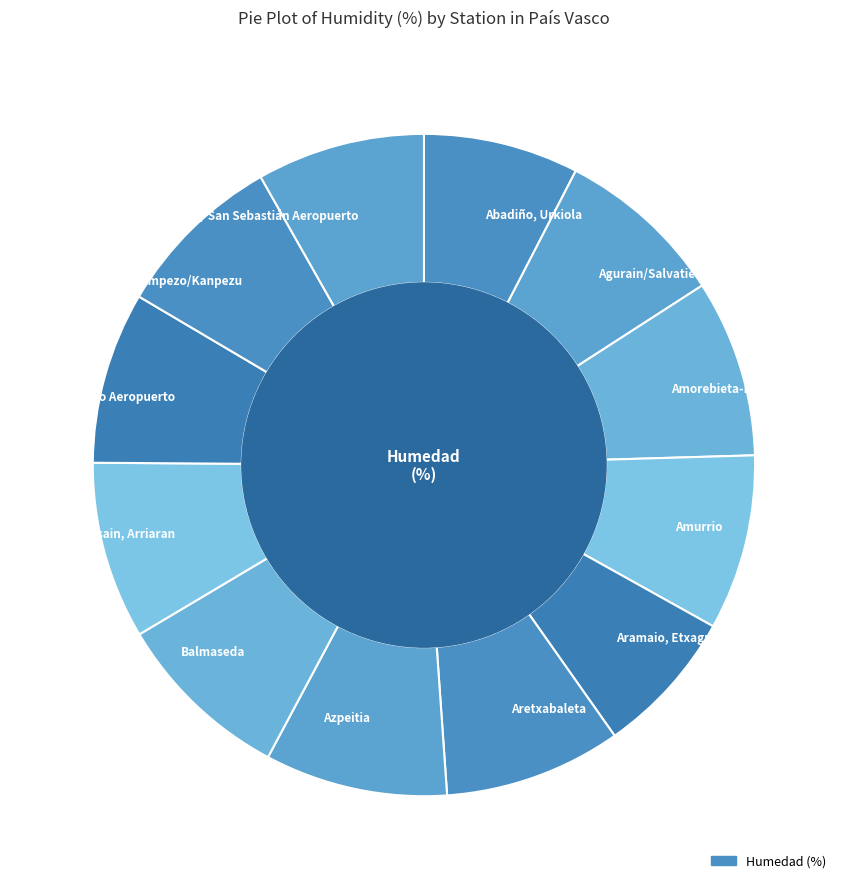

Approximately how many times larger is the value at Aretxabaleta compared to Bilbao Aeropuerto?

1.0